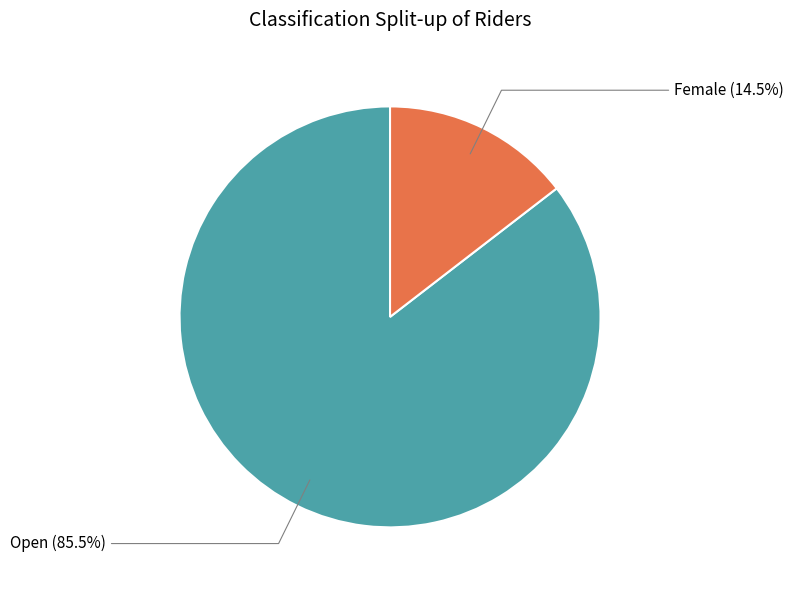

Does any single category account for the majority?

Yes